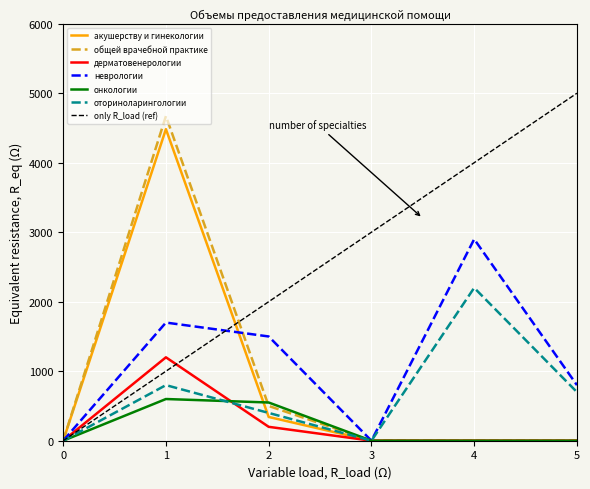

Between which two adjacent categories do онкологии and общей врачебной практике first intersect?

1 and 2